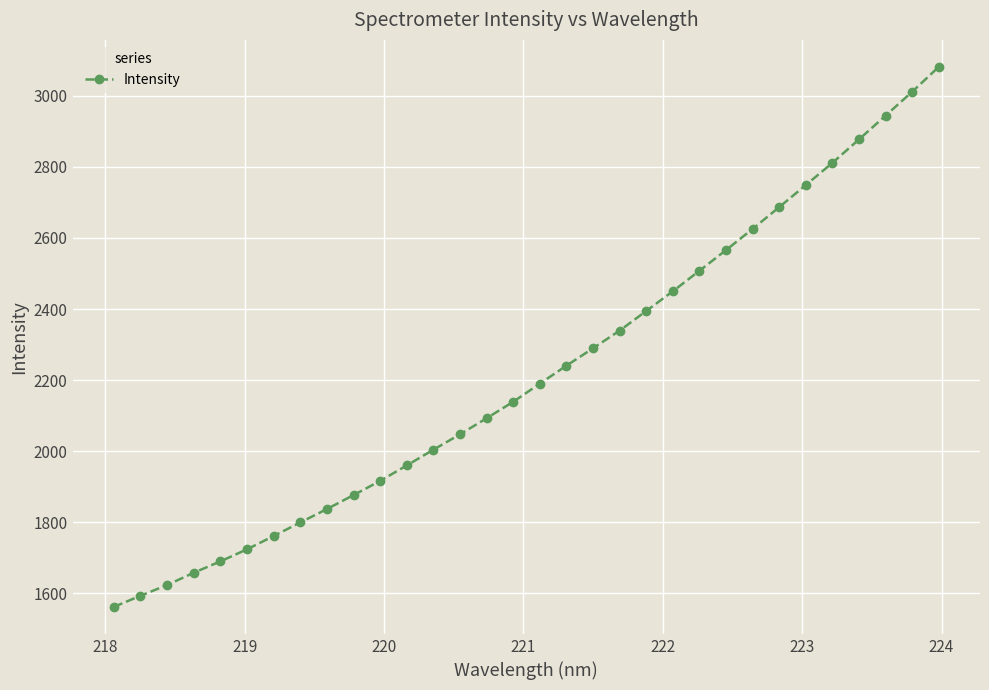

What is the value of the 21st point from the left?

2394.7